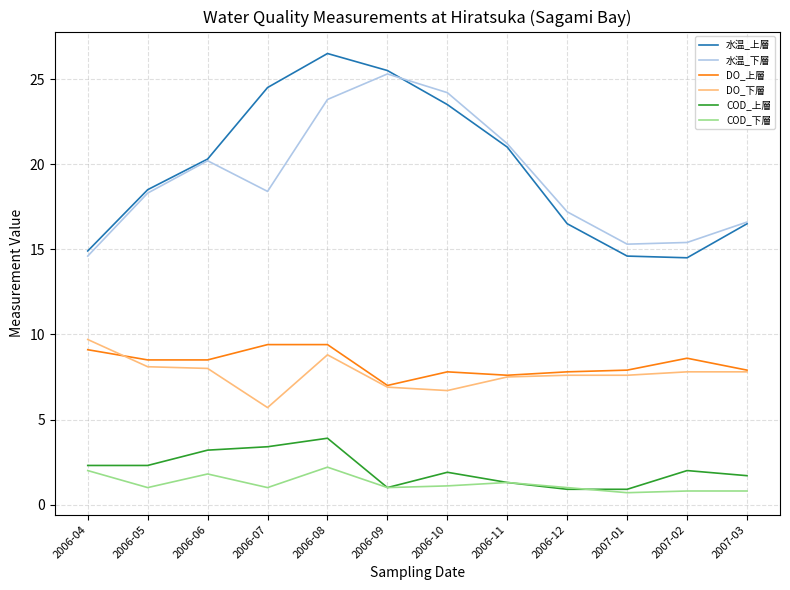

True or false: COD_下層 and DO_下層 intersect in this chart.

False